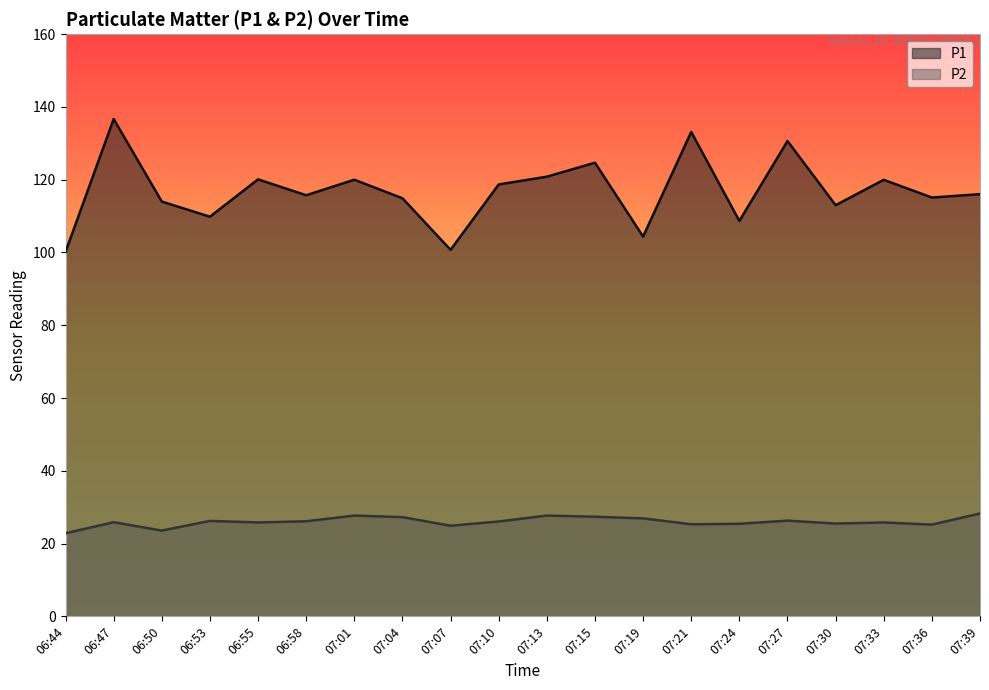

Is the value of P2 at 07:07 greater than the value of P1 at 07:30?

No